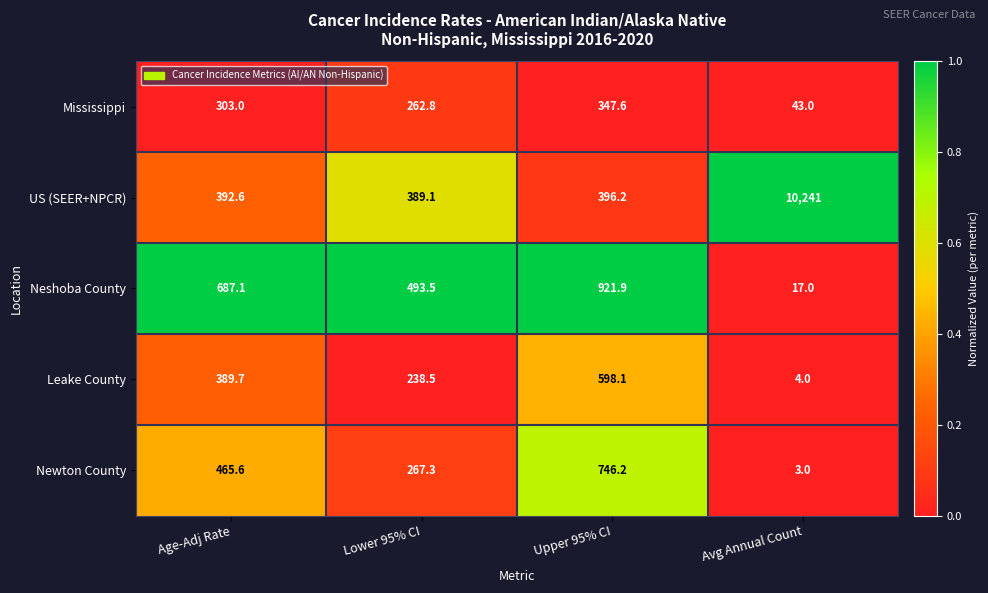

What is the greatest value displayed?

10241.0